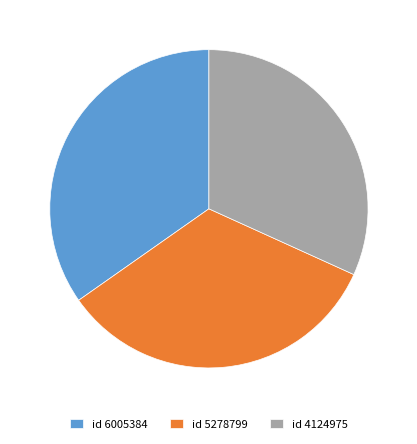

What is the smallest slice in the pie chart?

id 4124975